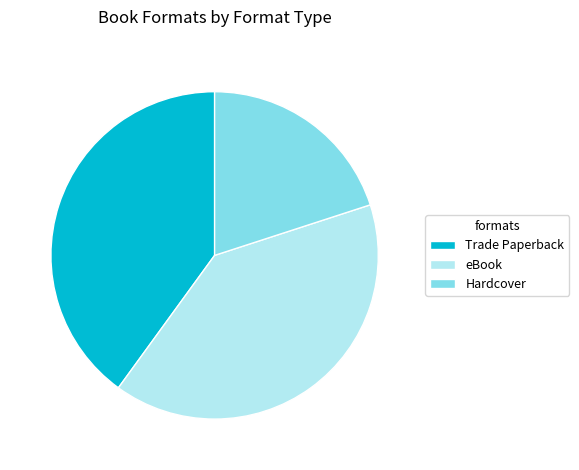

Which slice is the smallest?

Hardcover